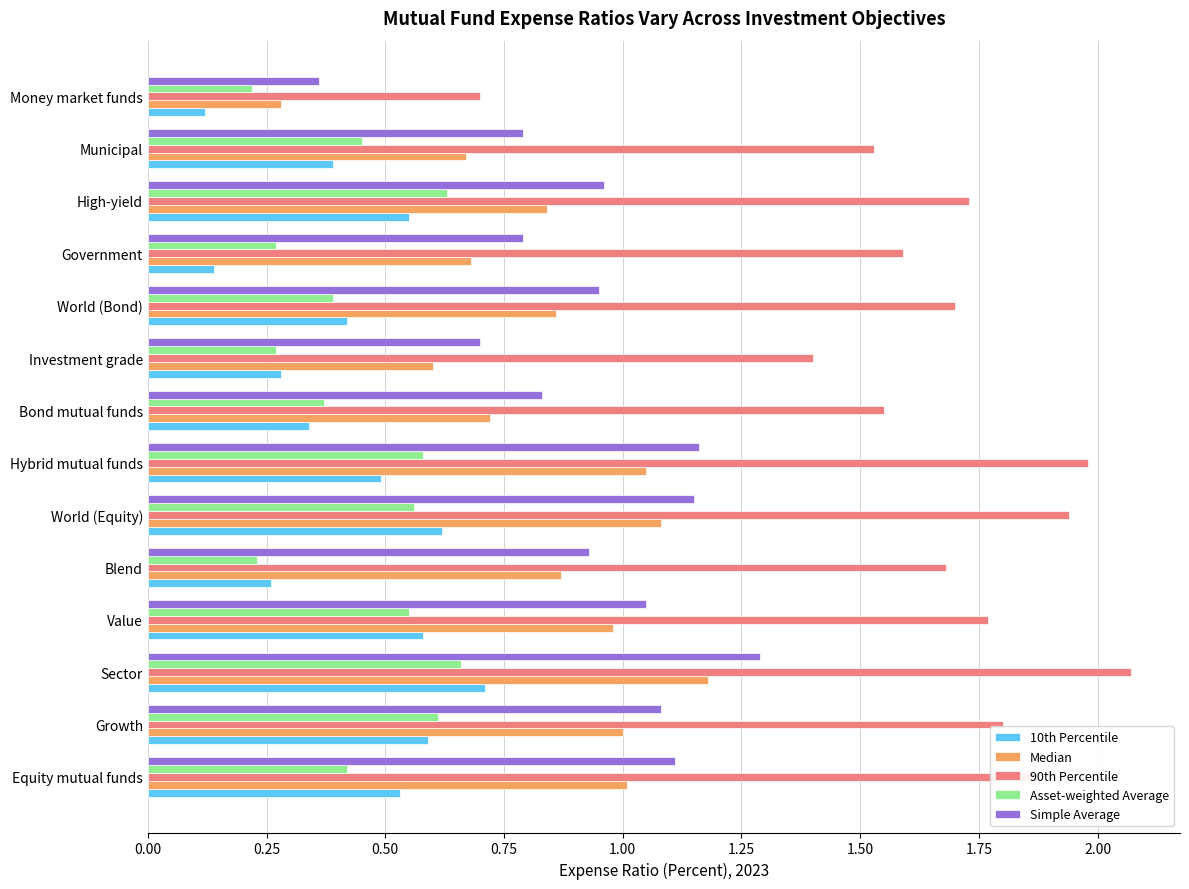

Is the value of Asset-weighted Average at Municipal greater than the value of Median at Money market funds?

Yes